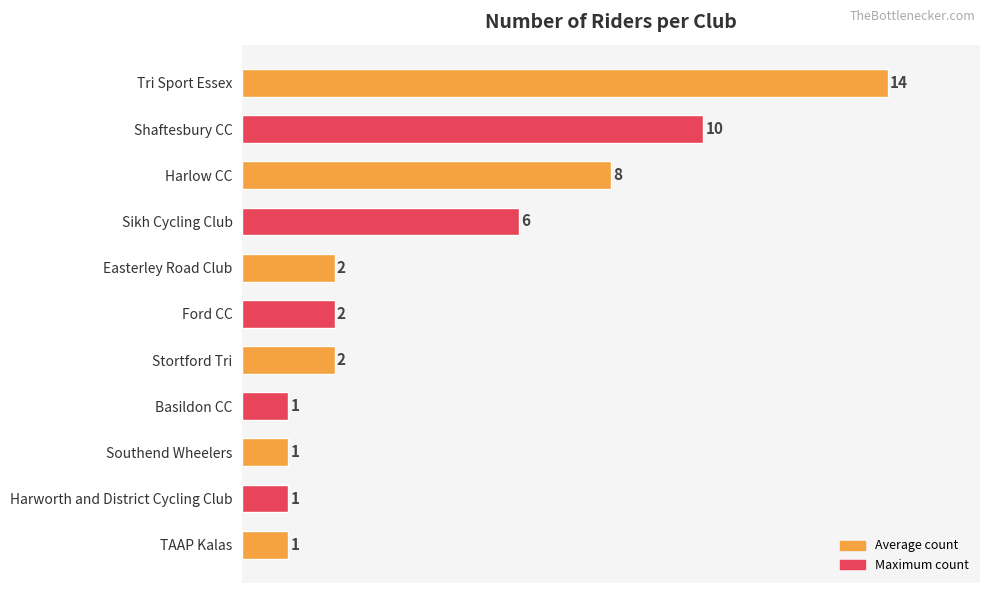

Which has a higher value, Harlow CC or Ford CC?

Harlow CC